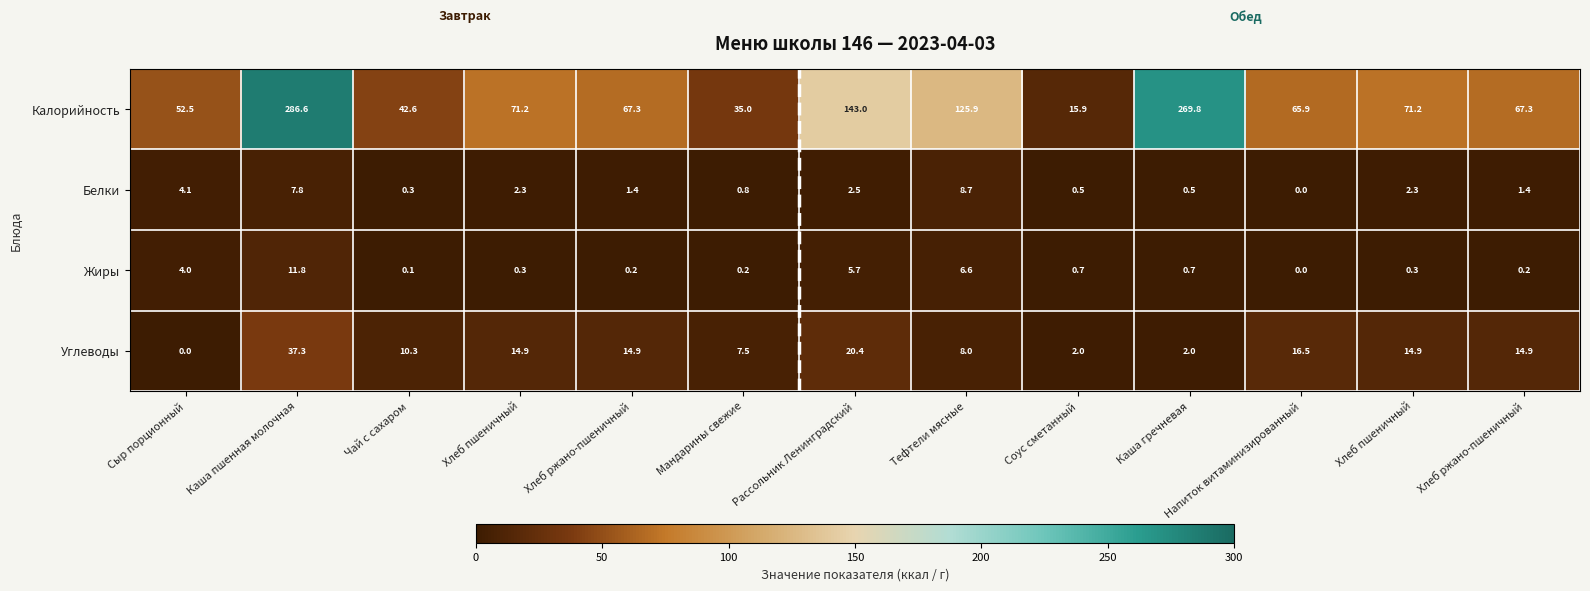

What is the greatest value displayed?

286.6